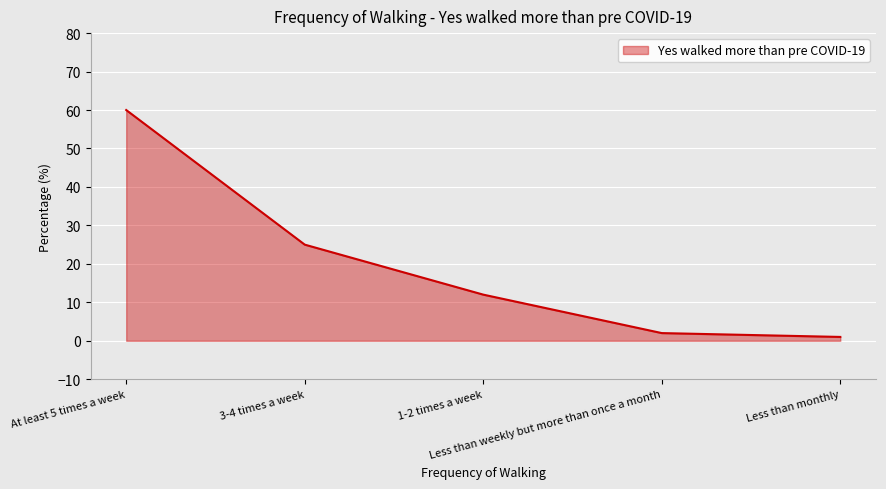

What is the greatest value displayed?

60